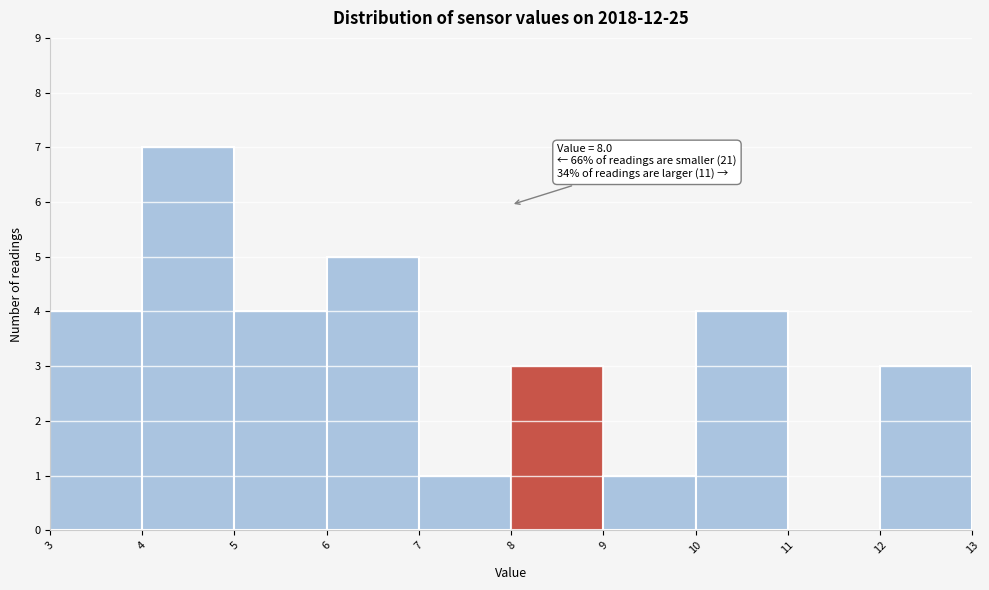

Which range on the x-axis has the tallest bar?

4 to 5